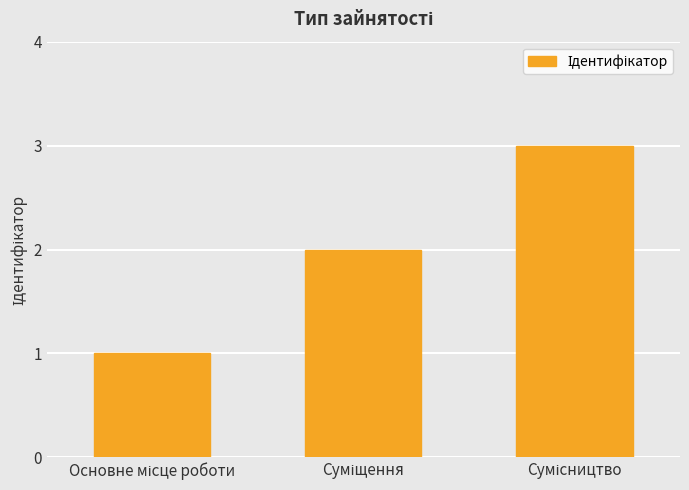

How many bars are there in total?

3